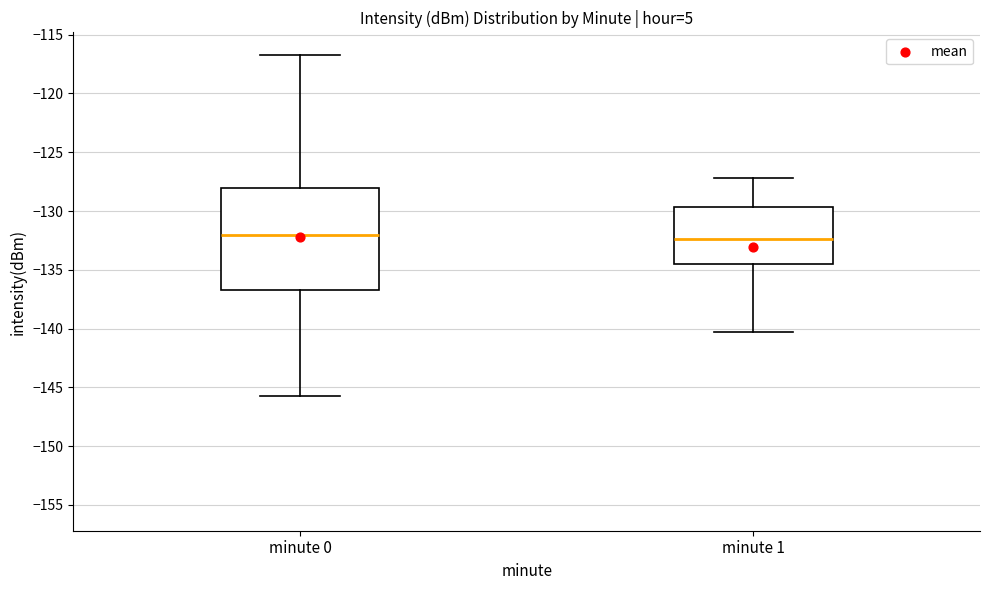

Reading left to right, read every box against the y-axis: the position of its median line, the range the box covers, and the ends of its whiskers. The values are not printed on the chart, so give them approximately, as read against the axis.

minute 0: median -132.0, box -136.5 to -128.0, whiskers -145.5 to -116.5
minute 1: median -132.5, box -134.5 to -129.5, whiskers -140.5 to -127.0